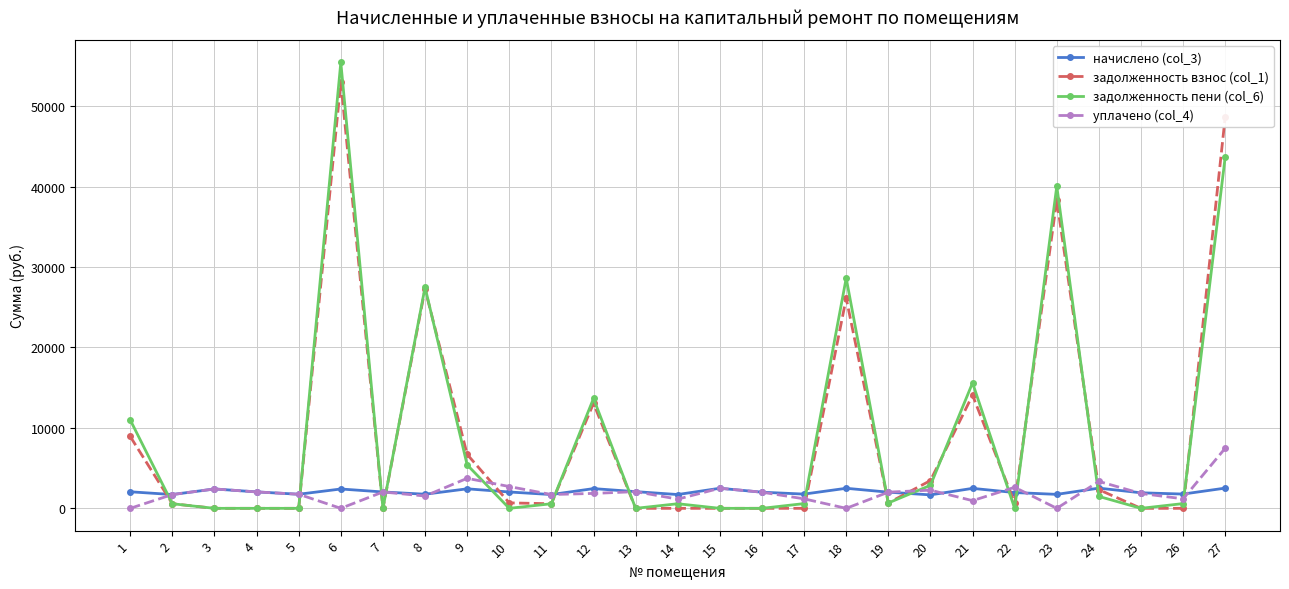

What is the maximum value for уплачено (col_4)?

7479.0